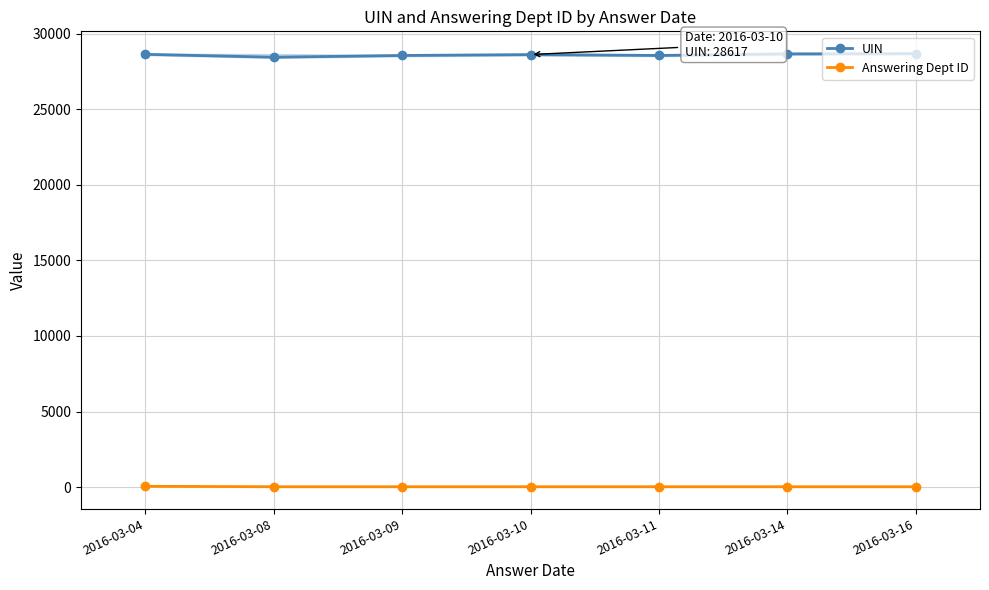

Where is UIN nearest to the value 28561?

2016-03-11